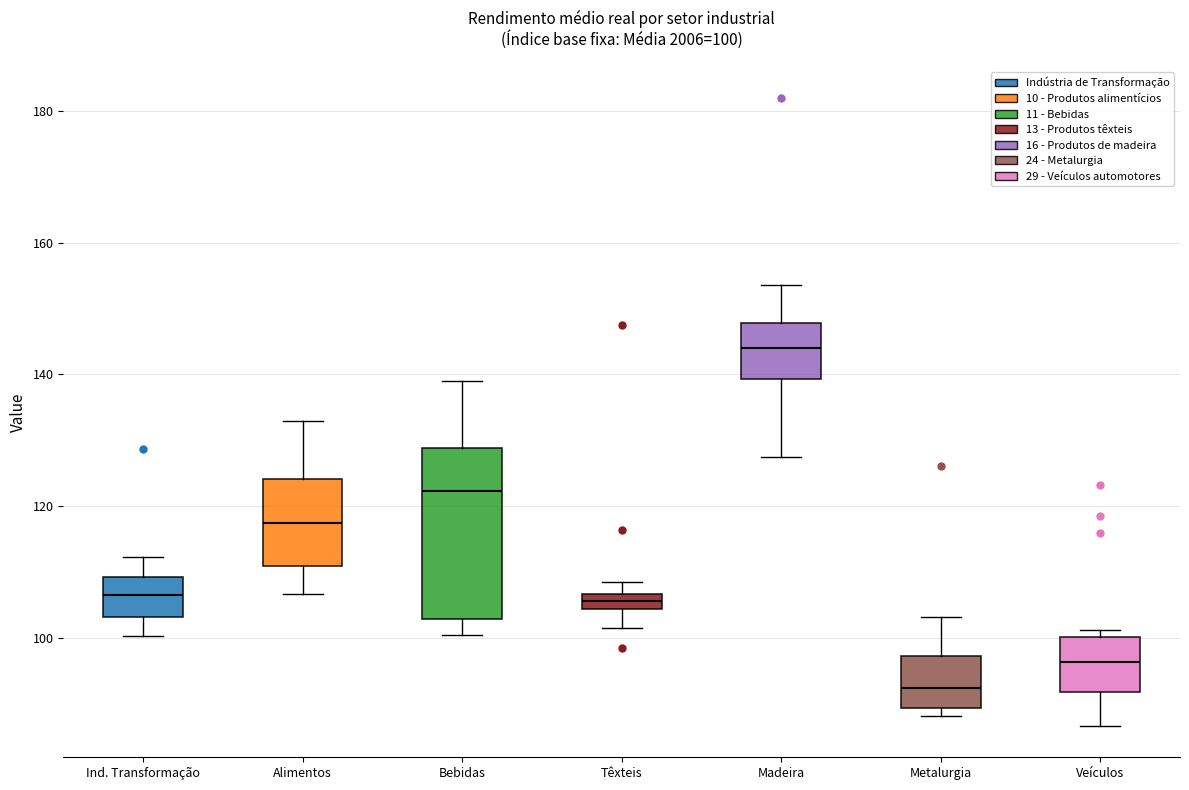

Which box is the tallest, from its lower edge to its upper edge?

Bebidas